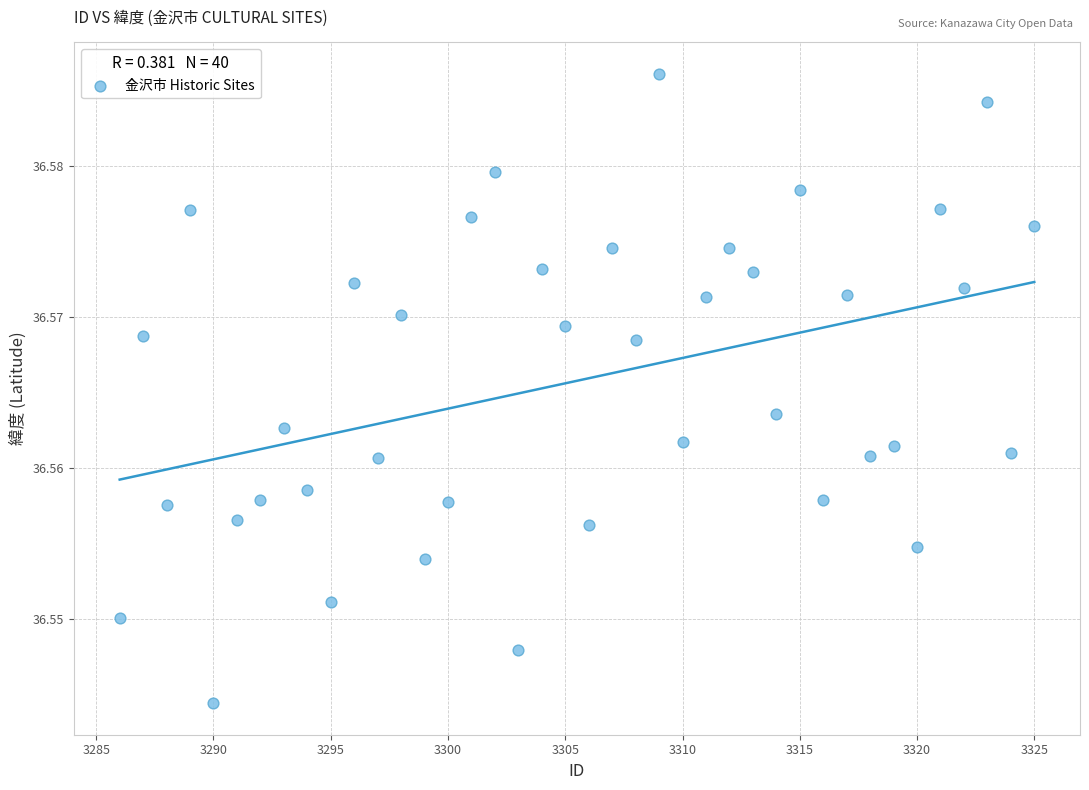

What is the range of X values (max minus min)?

39.0